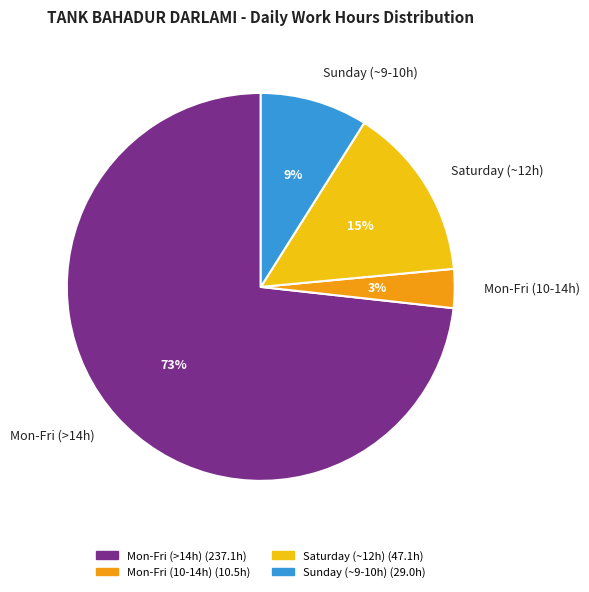

Is there any slice that represents more than half of the pie?

Yes